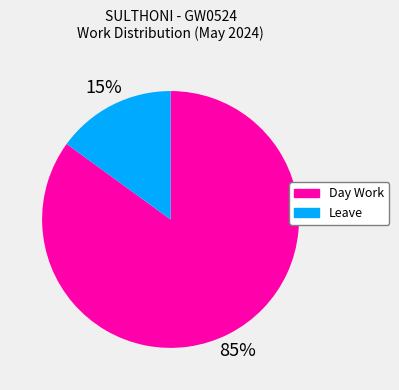

Which slice is the largest?

Day Work